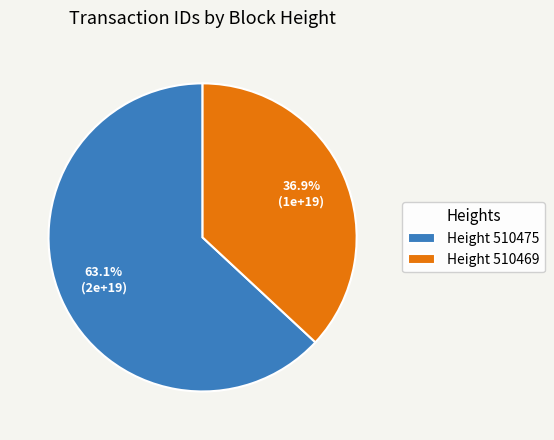

Is there a majority slice in this chart?

Yes